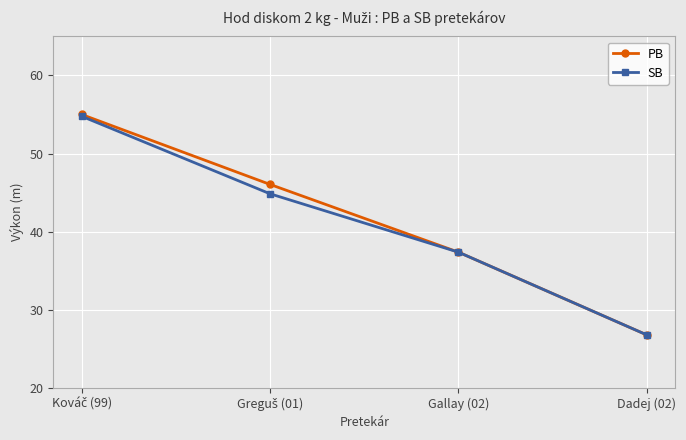

What is the value of the PB point at the 3rd from the left?

37.4